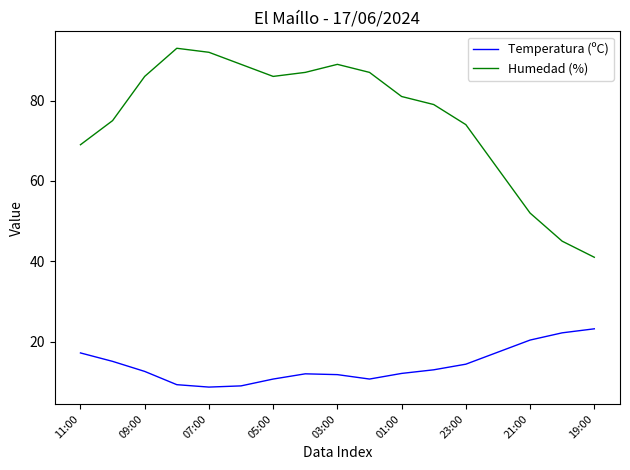

Which series has the largest total across all categories?

Humedad (%)